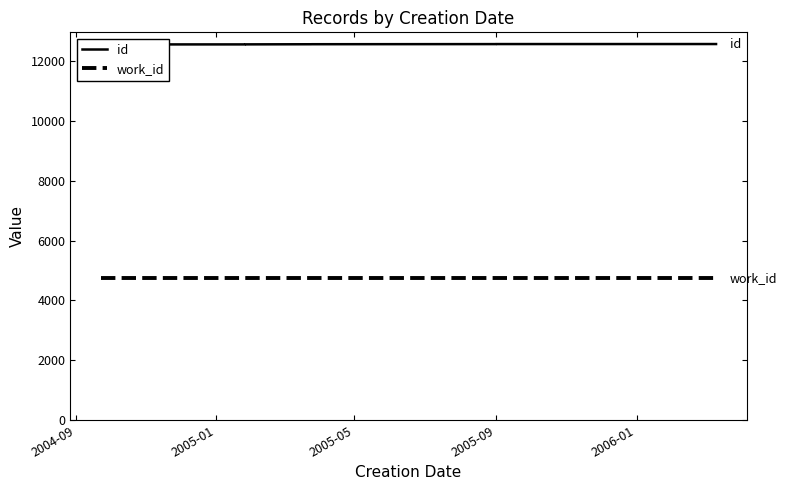

Between 2004-09 and 2005-05, which is larger?

2005-05